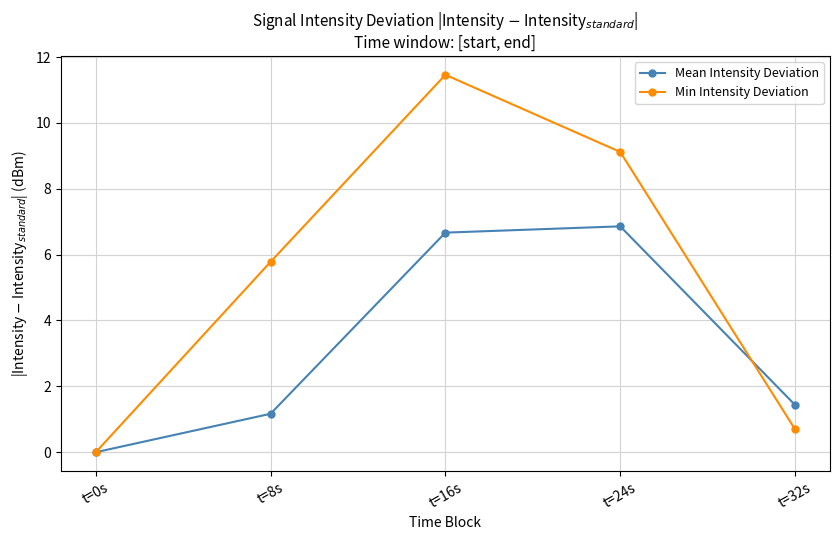

At how many categories does at least one series exceed 2?

3